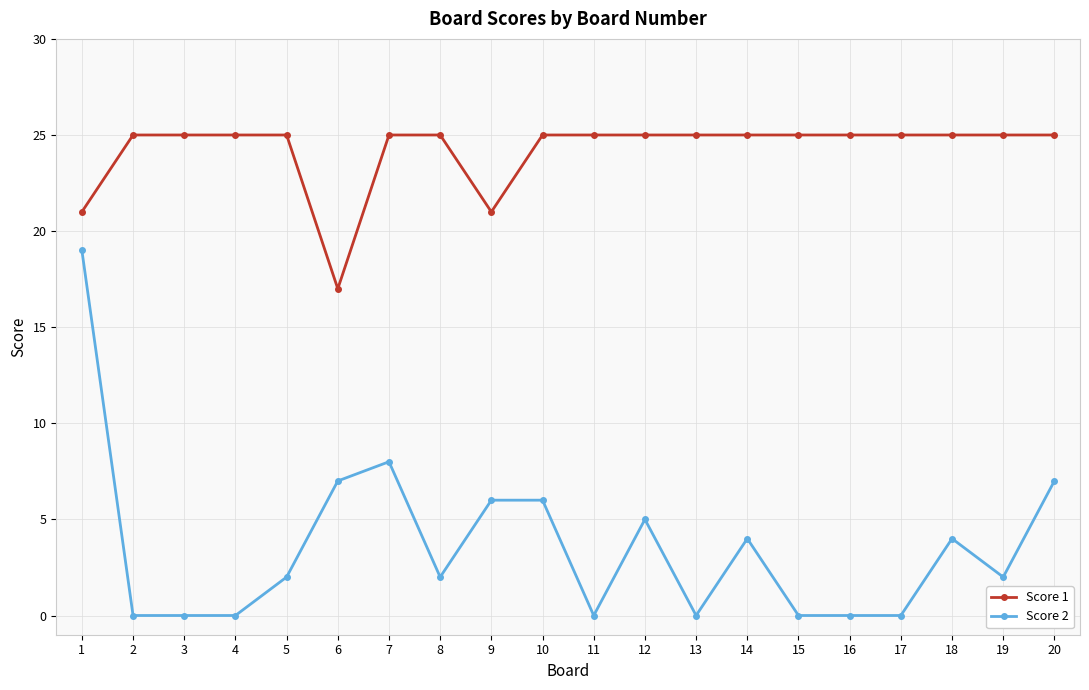

True or false: Score 2 has more than 0 points higher than both neighbors.

True